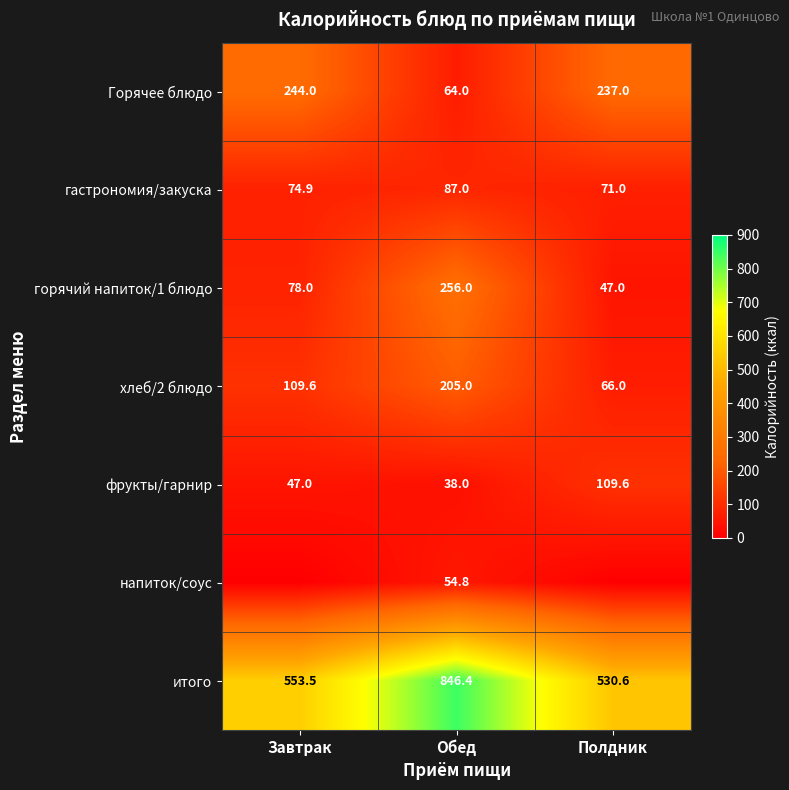

At how many categories does at least one series exceed 801?

1